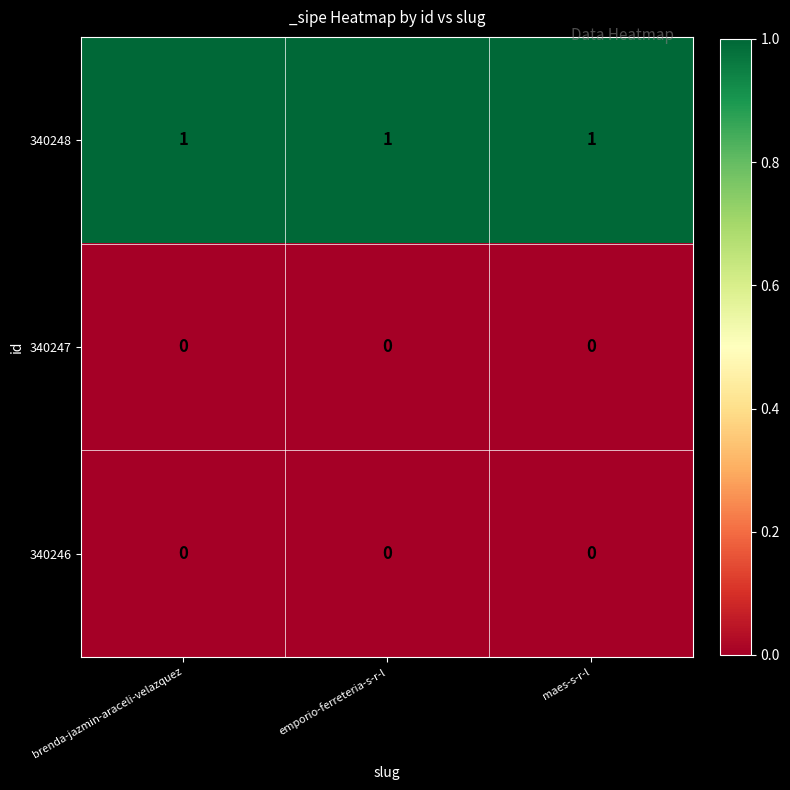

The 340248 series shows 1 at maes-s-r-l. True or false?

True